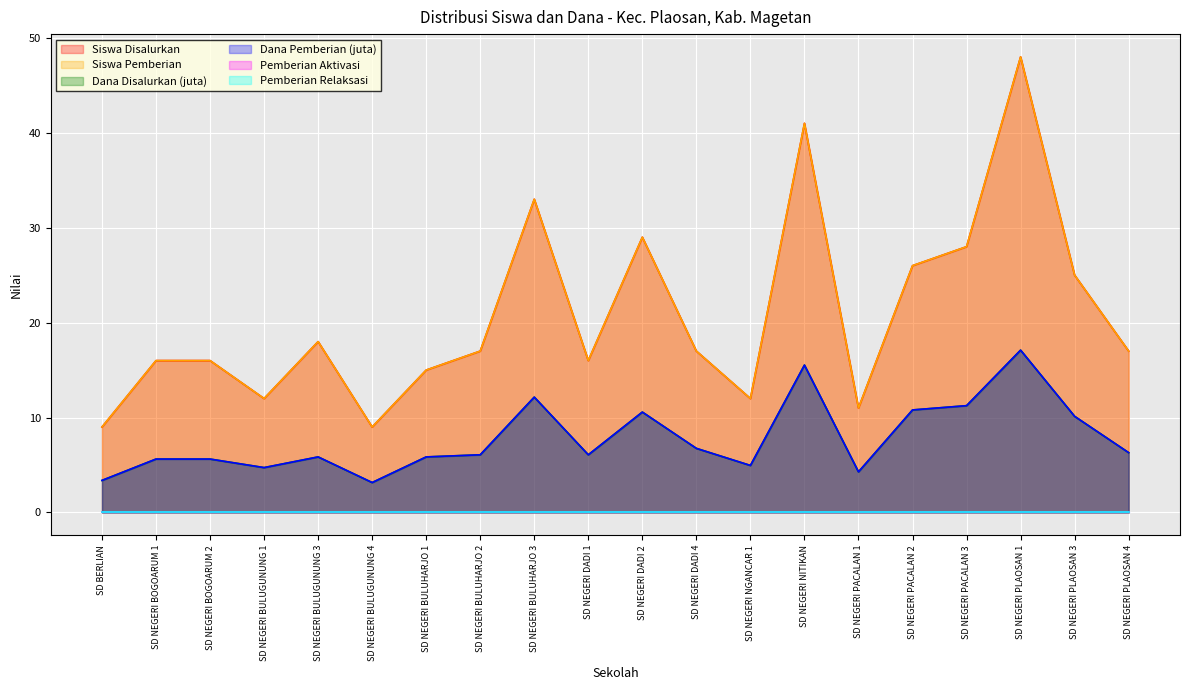

How many lines are shown in the chart?

6